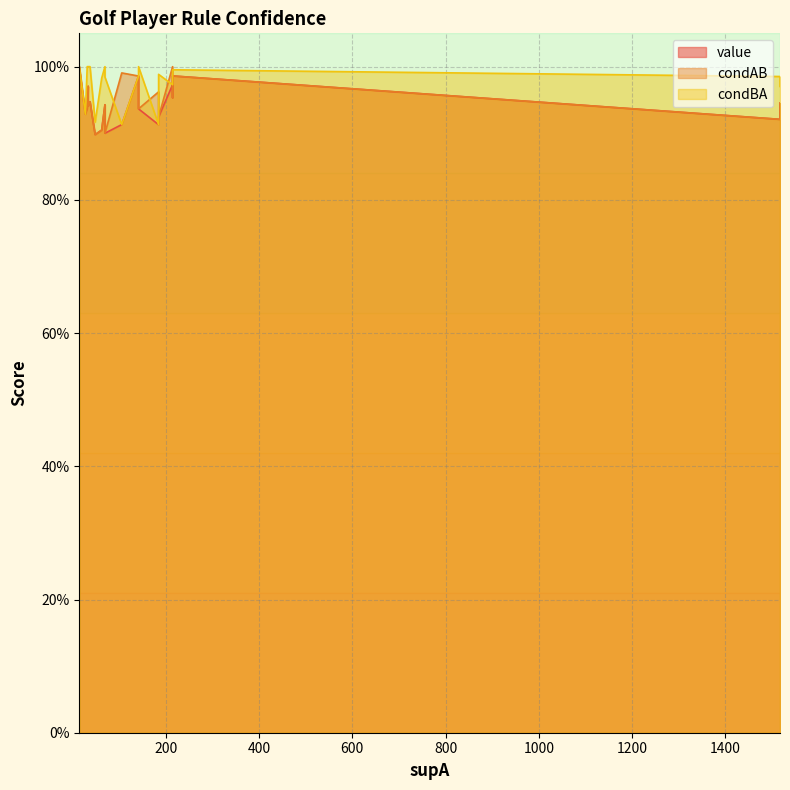

Reading left to right, list all the values displayed in this chart.

value: 1.0	1.0	1.0	1.0	1.0	1.0	0.9	0.9	0.9	0.9	0.9	0.9	0.9	0.9	0.9	0.9	0.9	0.9	0.9	0.9
condAB: 1.0	1.0	1.0	1.0	1.0	1.0	0.9	0.9	0.9	0.9	0.9	0.9	0.9	0.9	0.9	1.0	1.0	0.9	0.9	0.9
condBA: 1.0	1.0	1.0	1.0	1.0	1.0	1.0	1.0	1.0	1.0	1.0	1.0	0.9	1.0	1.0	0.9	0.9	1.0	1.0	0.9